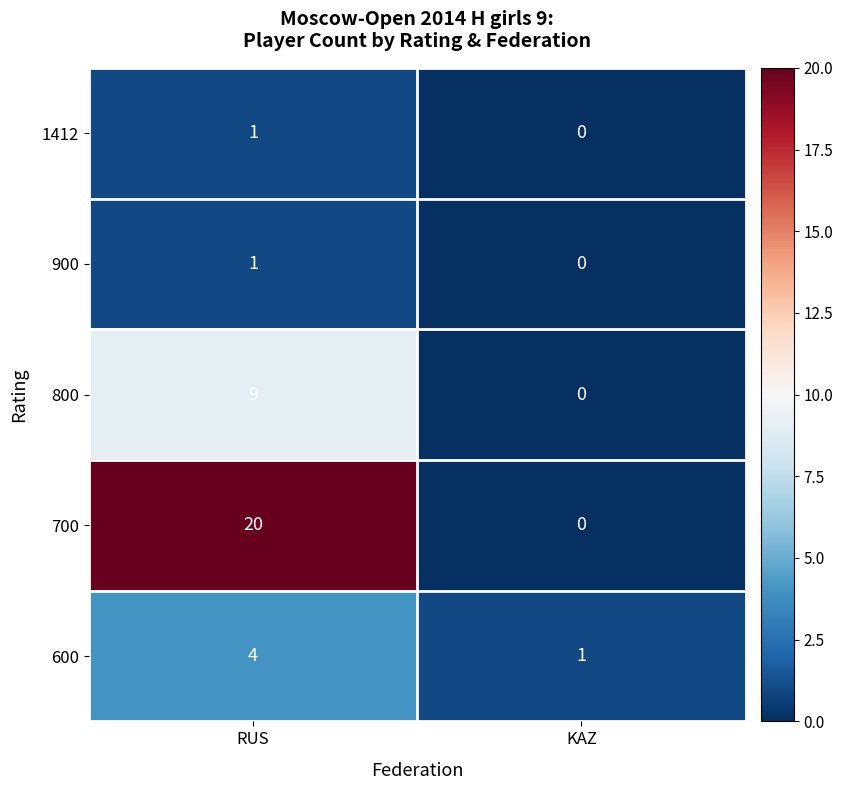

Which category has the highest value across all series?

RUS